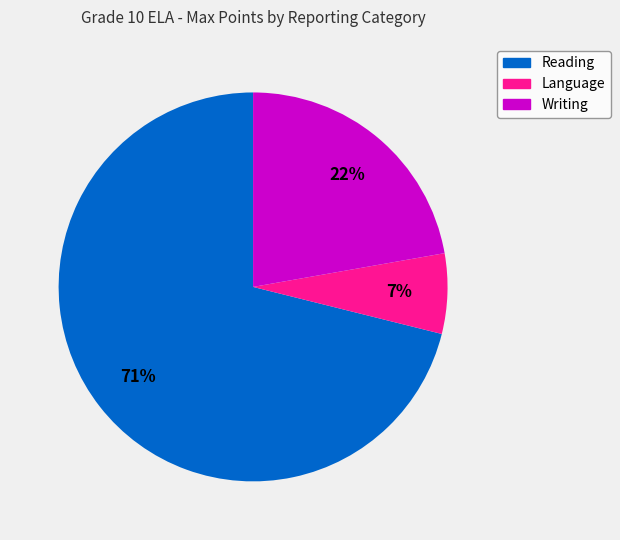

Which category has the smallest portion of the pie?

Language